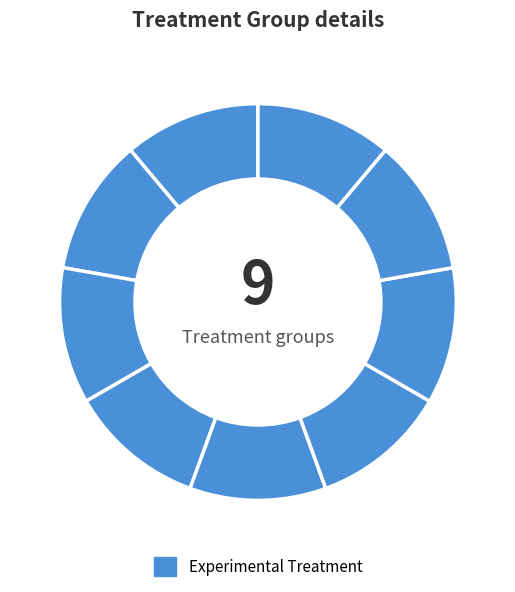

How many slices are in this pie chart?

9